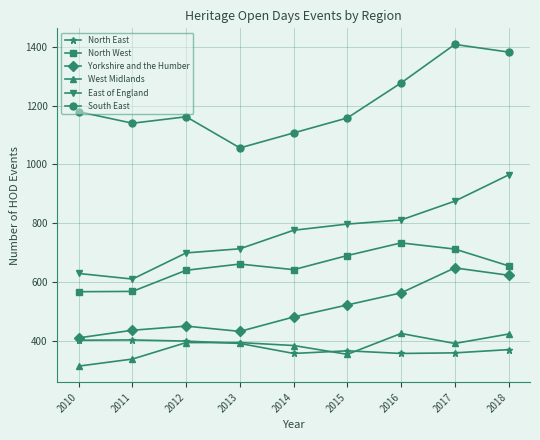

What is the approximate value of South East at 2010, to the nearest 10?

1180